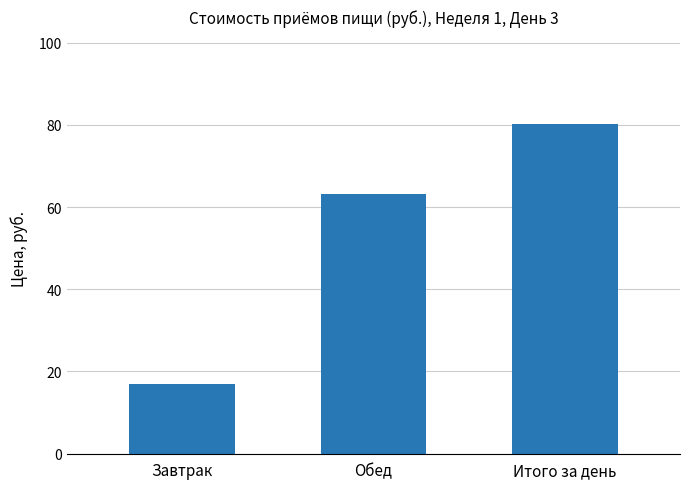

What is the label of the 3rd bar from the right?

Завтрак